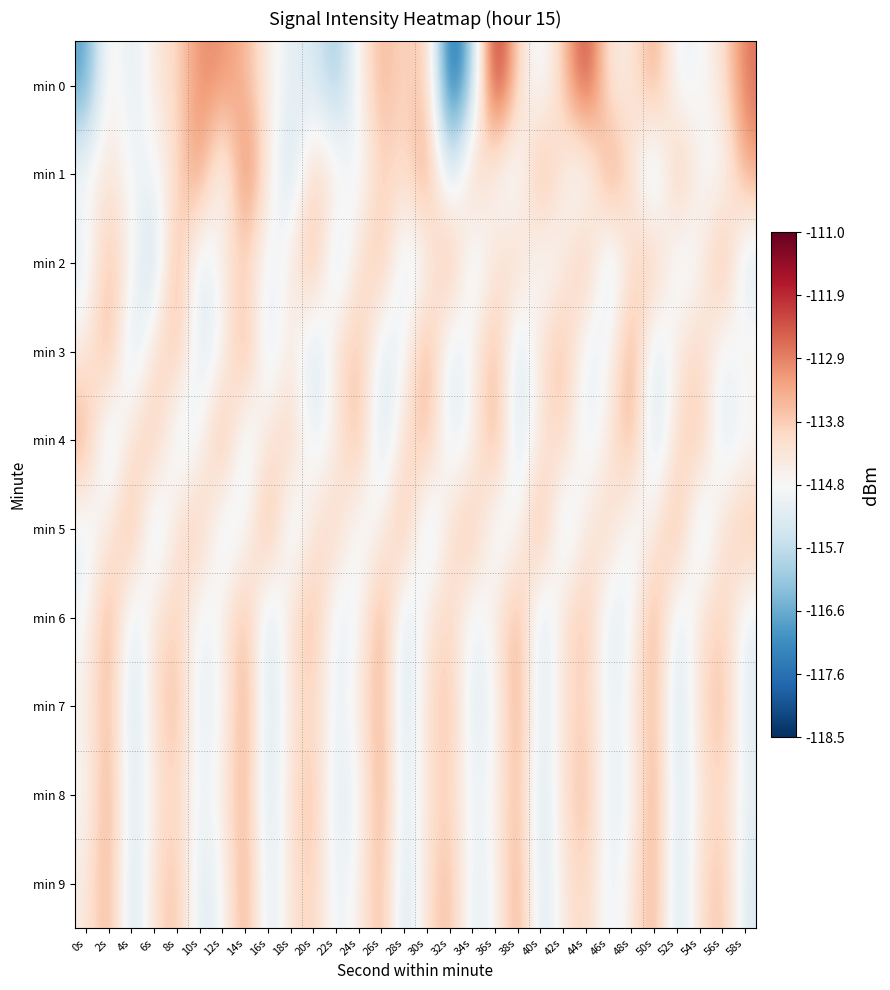

Between 20s and 30s, which is larger?

30s